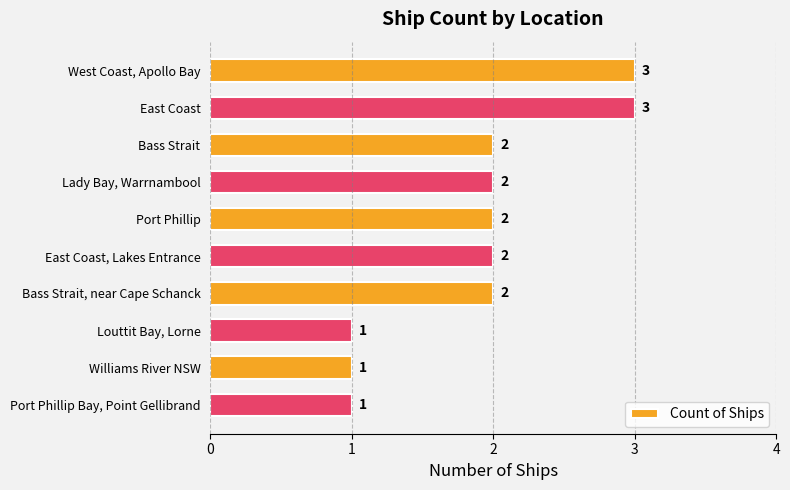

The value at Williams River NSW is 2. True or false?

False